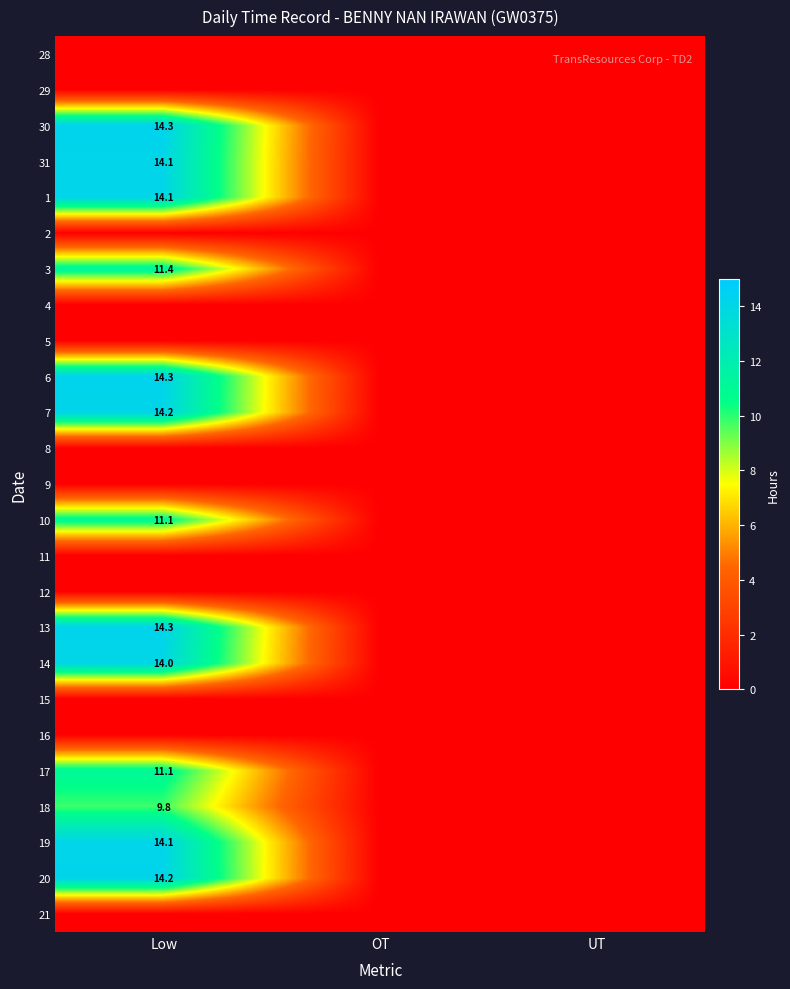

Is it true that 6 equals 4.6 at Low?

False